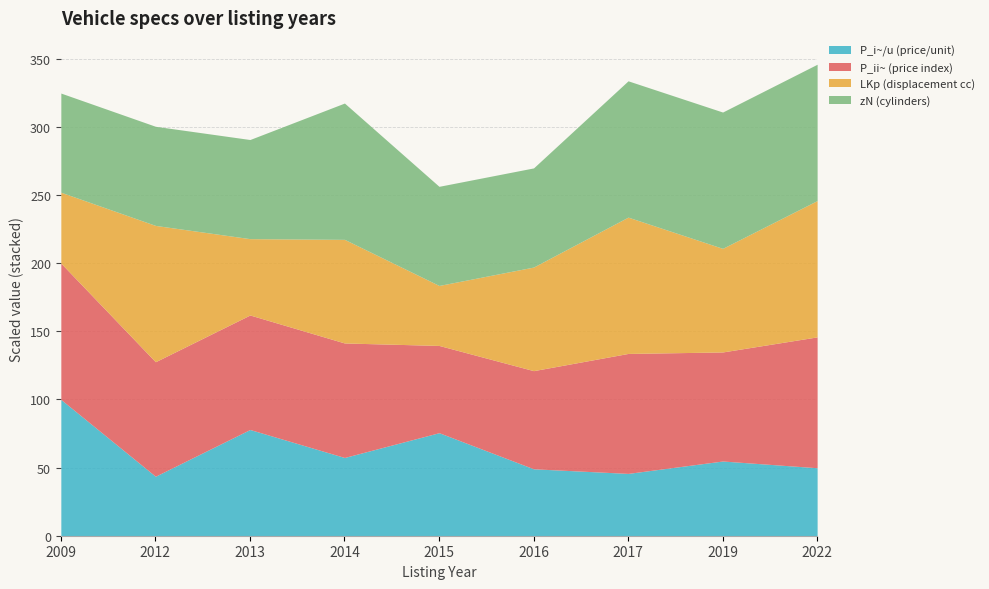

What is the total value across all series at 2013?

290.6